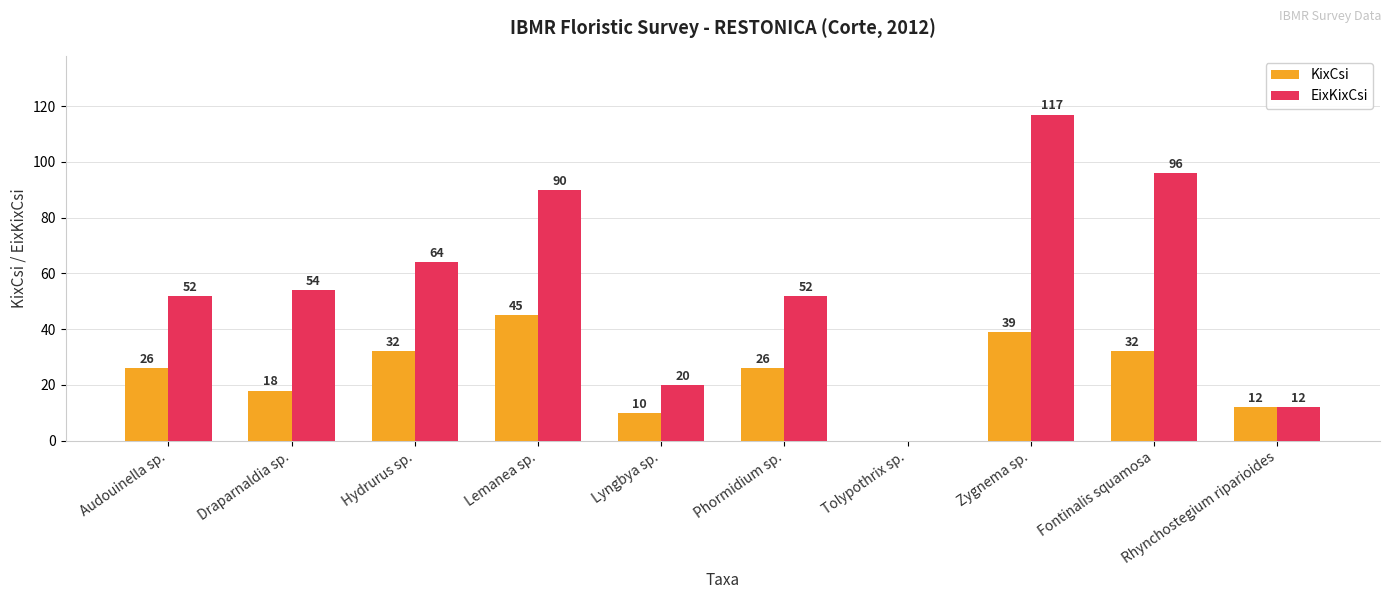

At which category is the sum across all series the highest?

Zygnema sp.